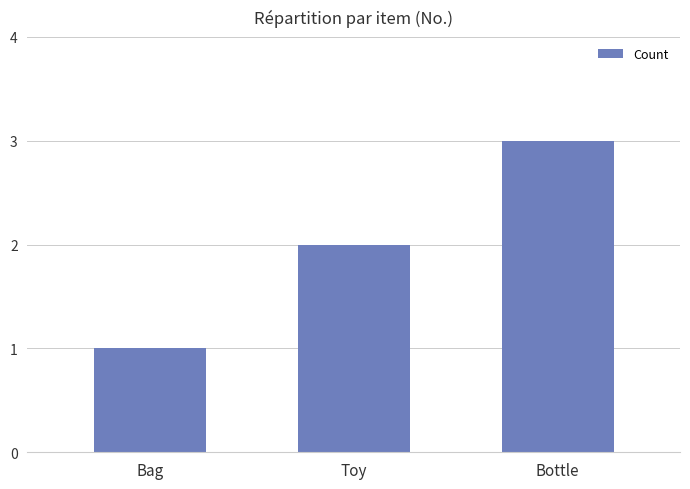

Count the number of data series in this chart.

1